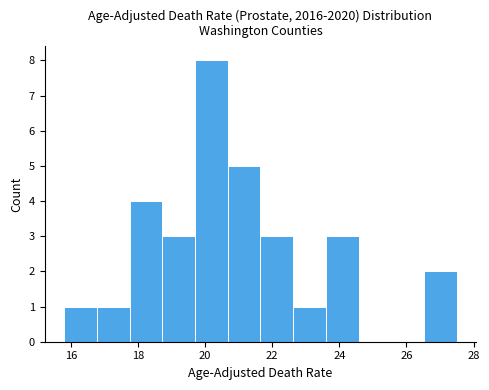

Over which range of the x-axis is the bar tallest?

19.8 to 20.6